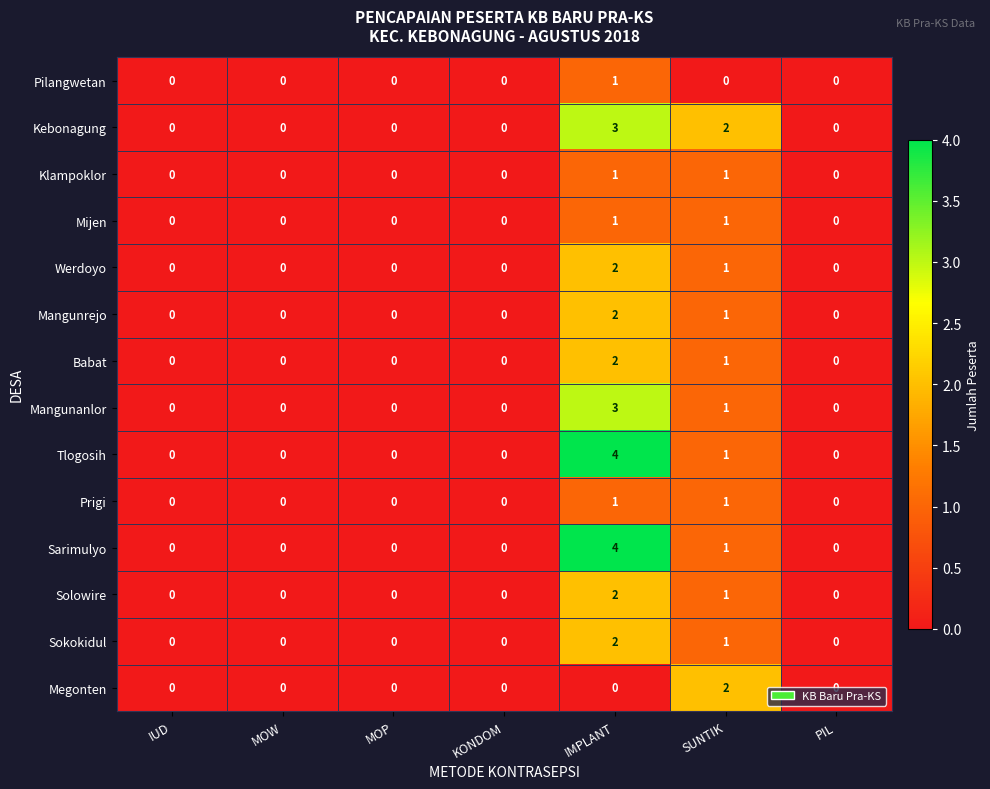

True or false: Klampoklor has a value of 0 at IUD.

True